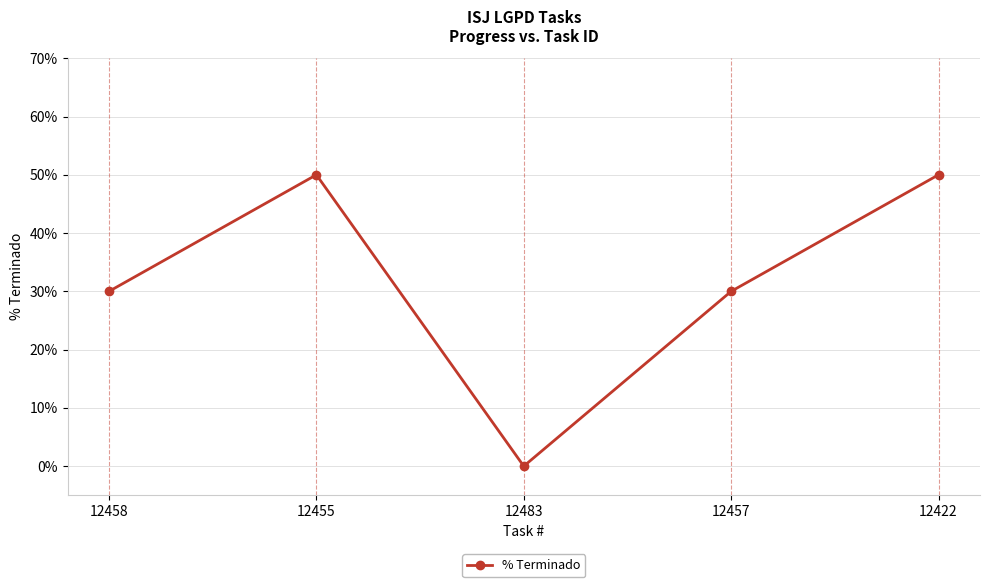

The value at 12422 is 50. True or false?

True